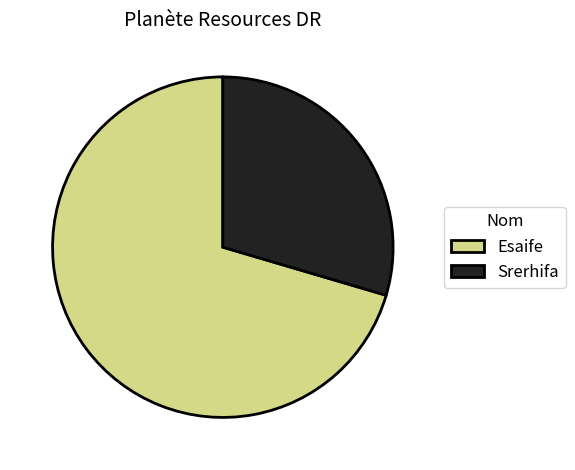

Combined, do Esaife and Srerhifa account for over 50%?

Yes